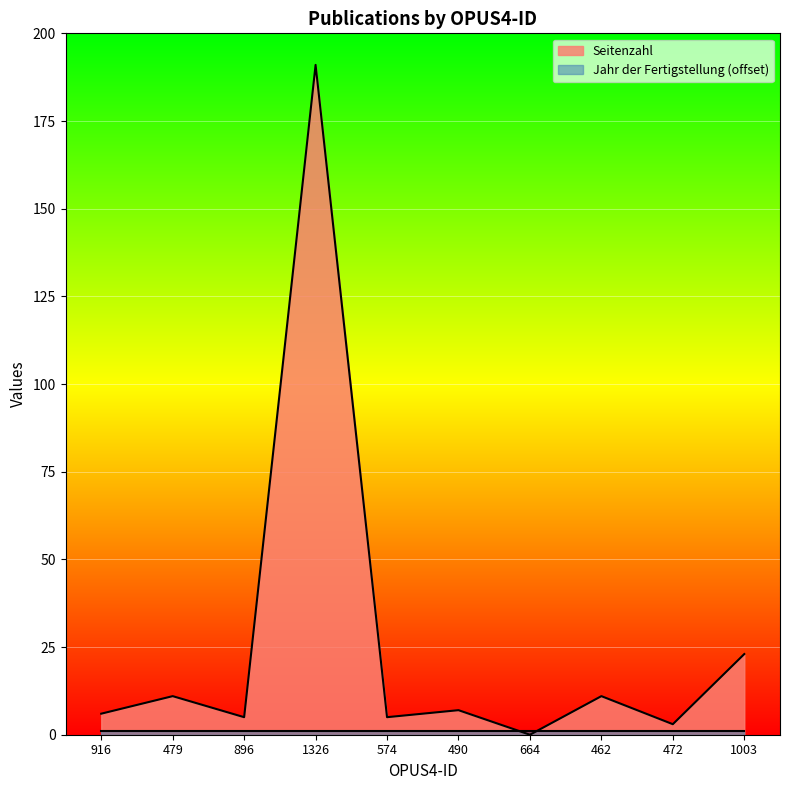

What is the average value?

26